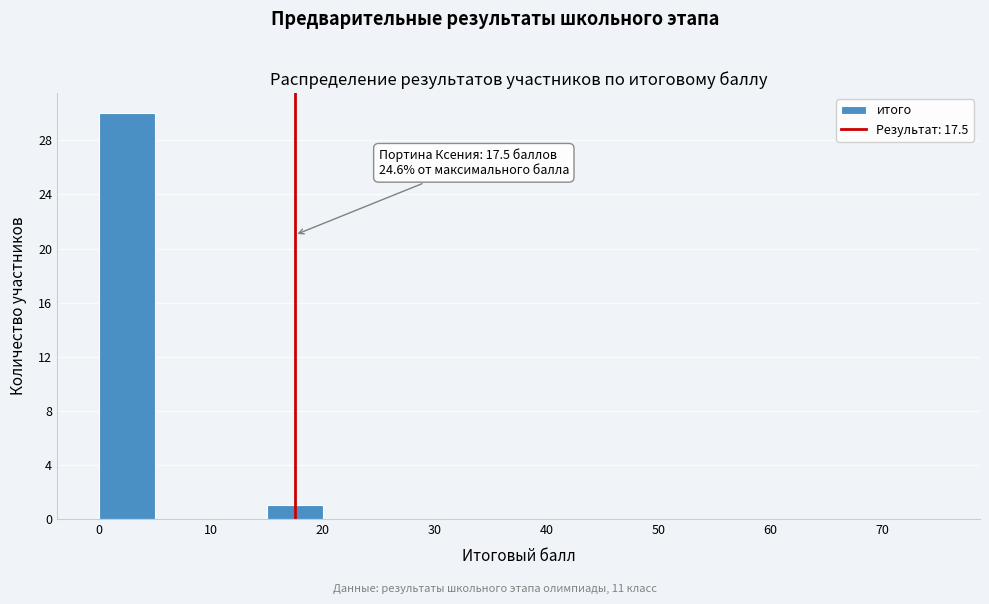

Which range on the x-axis has the tallest bar?

0 to 5